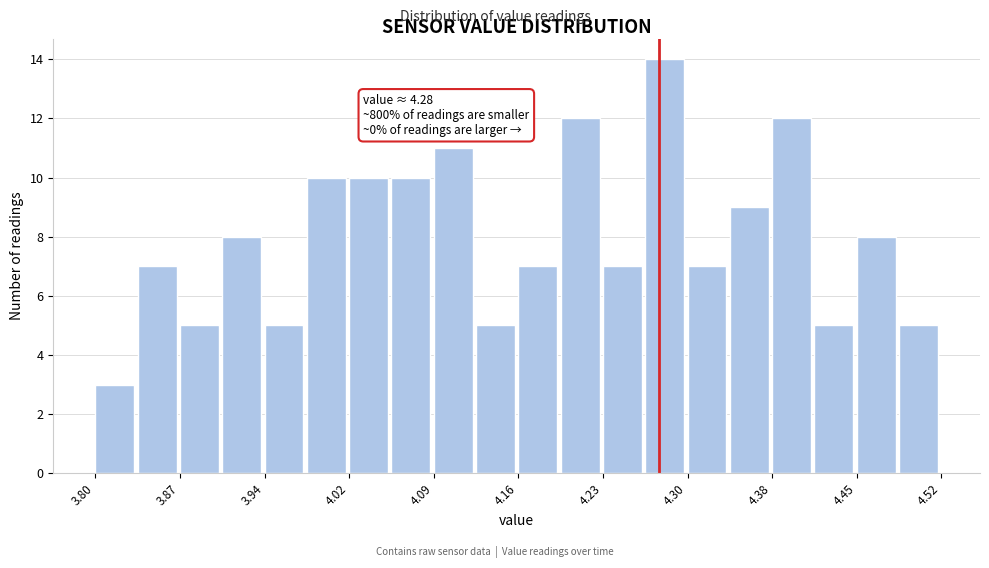

Around what value on the x-axis is the tallest bar? Give the approximate position of its centre, as read against the axis.

4.28